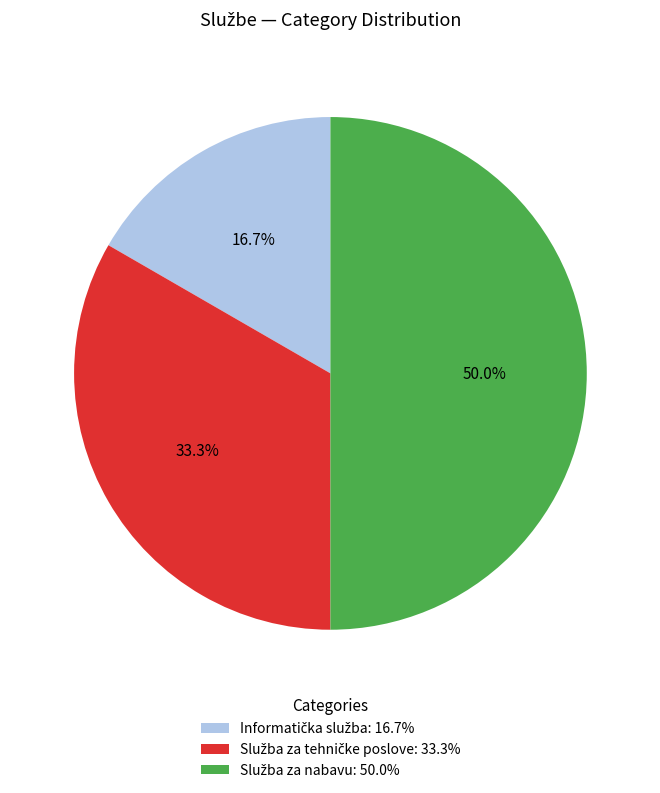

To the nearest percent, what percentage of the pie is Služba za nabavu?

50%